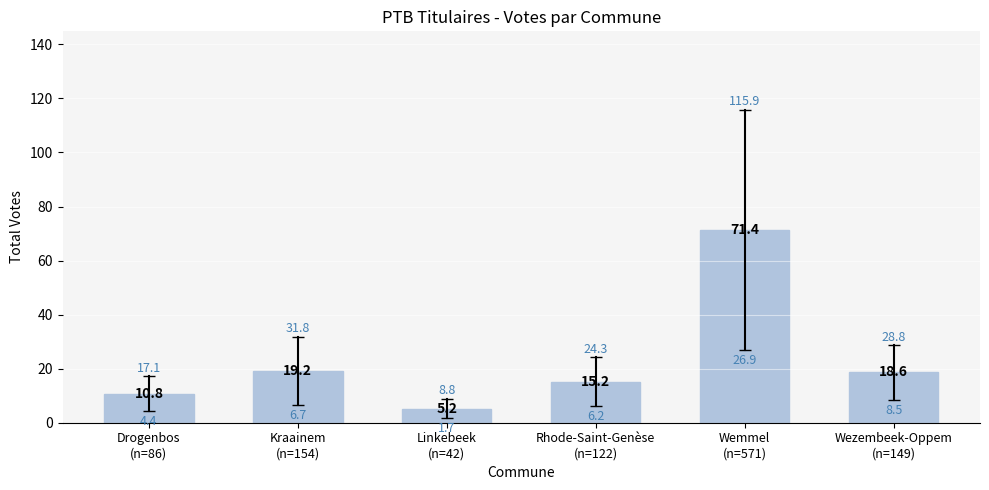

What is the label of the 1st bar from the left?

Drogenbos
(n=86)